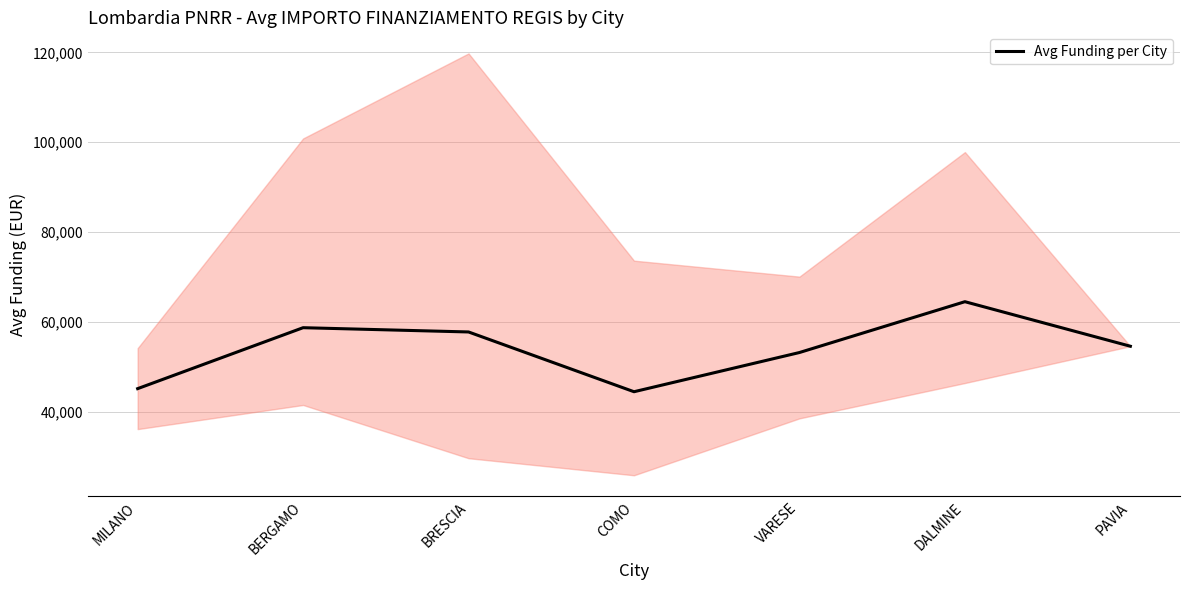

What is the label of the 3rd point from the left?

BRESCIA